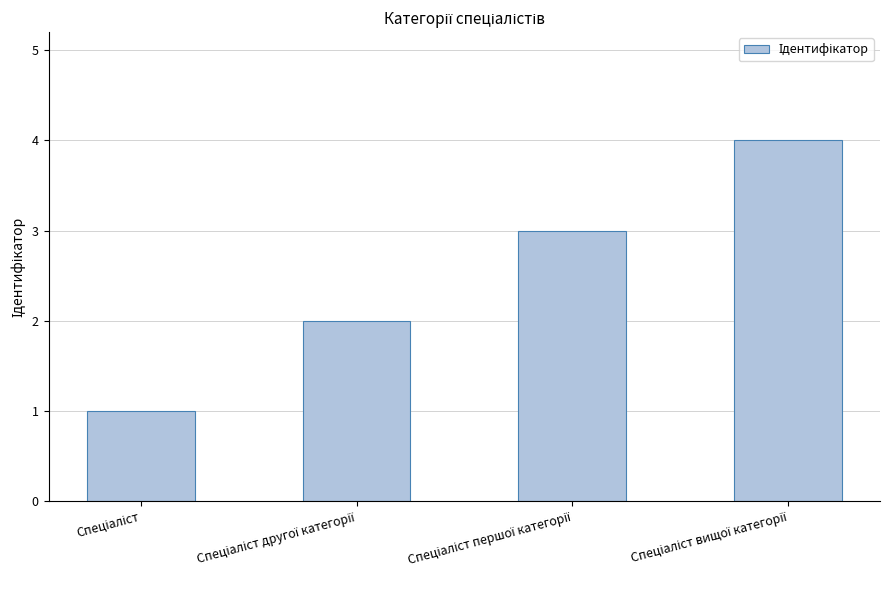

What is the label of the 4th bar from the left?

Спеціаліст вищої категорії